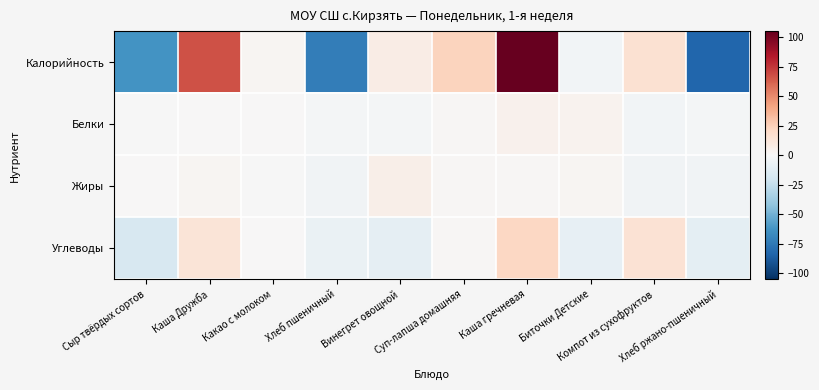

What is the difference between the highest and lowest values at Хлеб пшеничный?

70.3